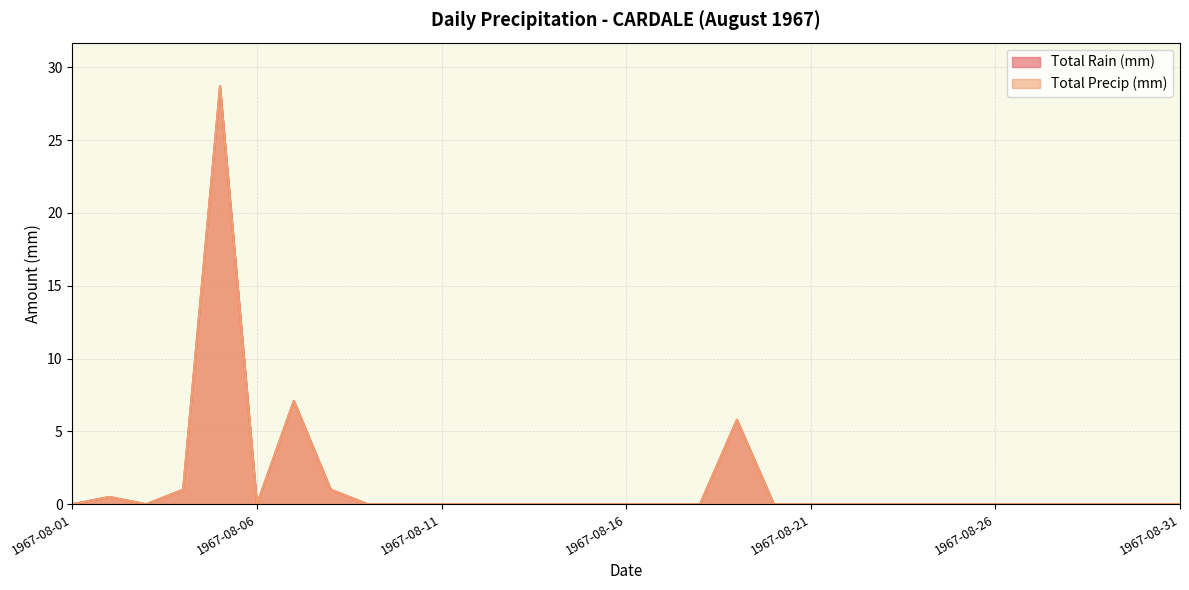

True or false: Total Precip (mm) has a value of -16.6 at 1967-08-21.

False